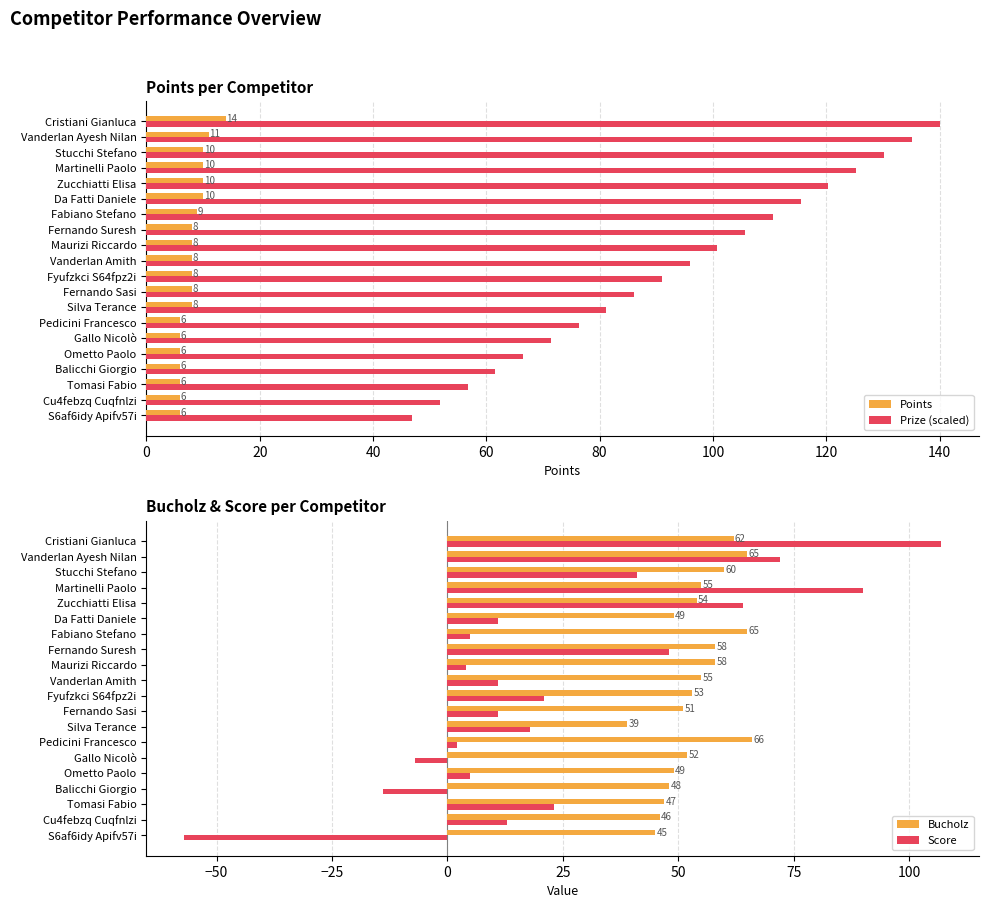

Which series has the largest total across all categories?

Prize (scaled)